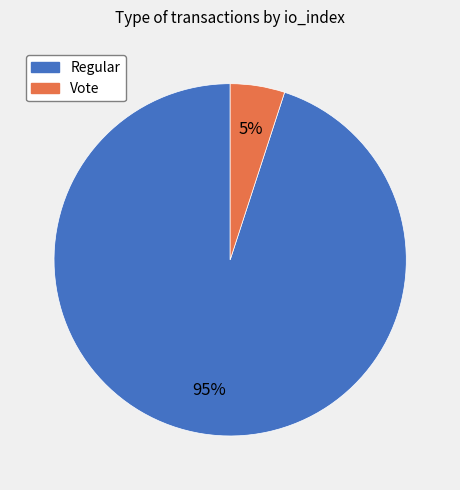

How many slices are in this pie chart?

2